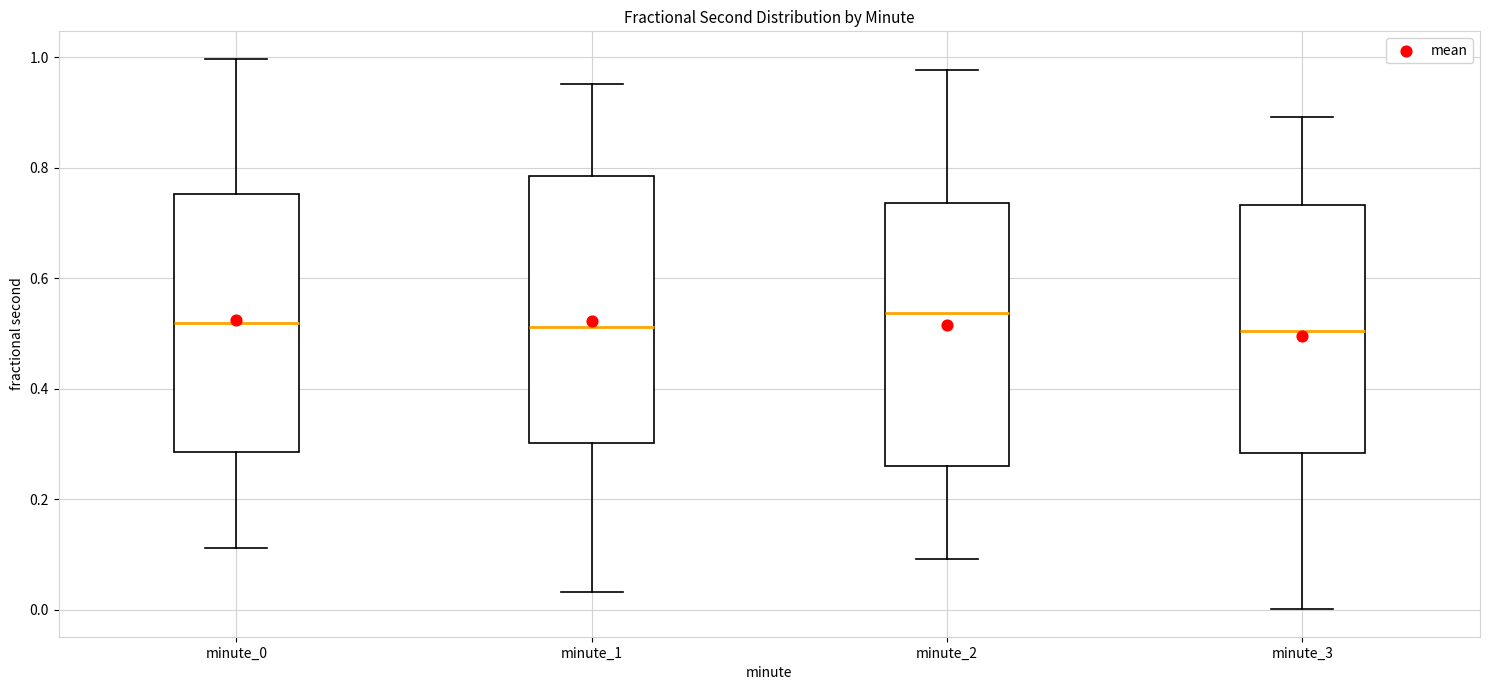

Where is the upper edge of the box for minute_3 on the y-axis? The values are not printed on the chart, so give them approximately, as read against the axis.

0.74